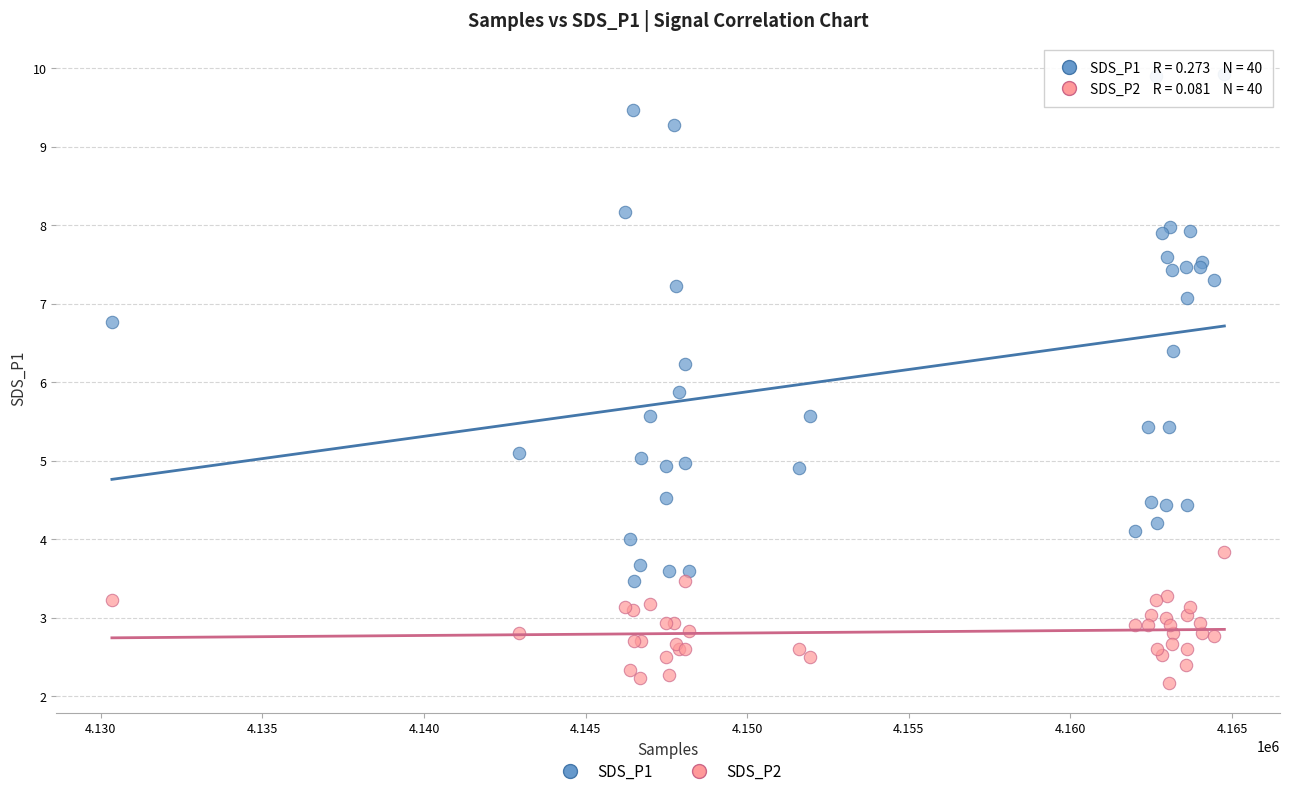

Which series reaches the minimum Y coordinate?

SDS_P2